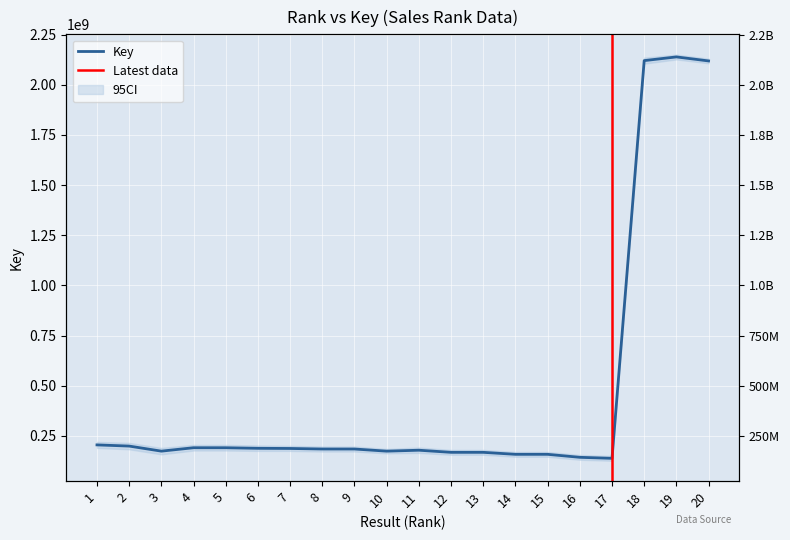

What is the change in value from 1 to 7?

-17800283